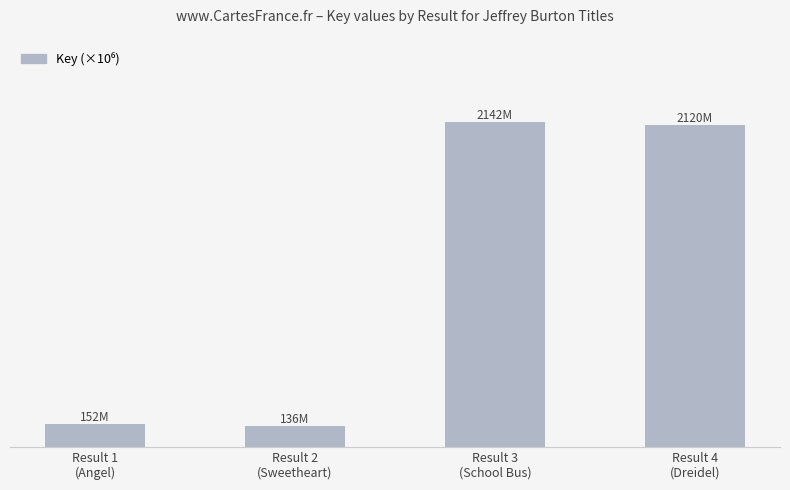

Where does the data first go above 2119?

Result 3
(School Bus)